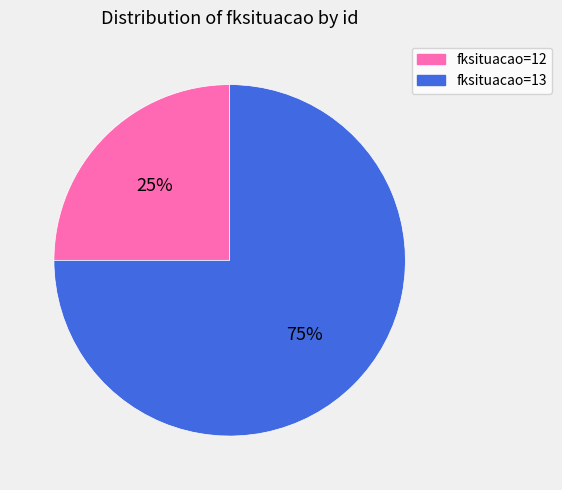

What percentage is the fksituacao=13 slice, to the nearest percent?

75%